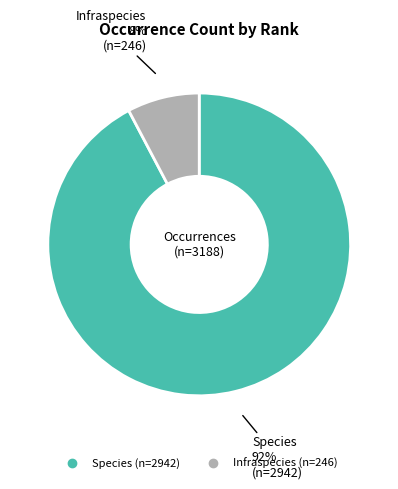

The Infraspecies slice represents 1% of the pie. True or false?

False